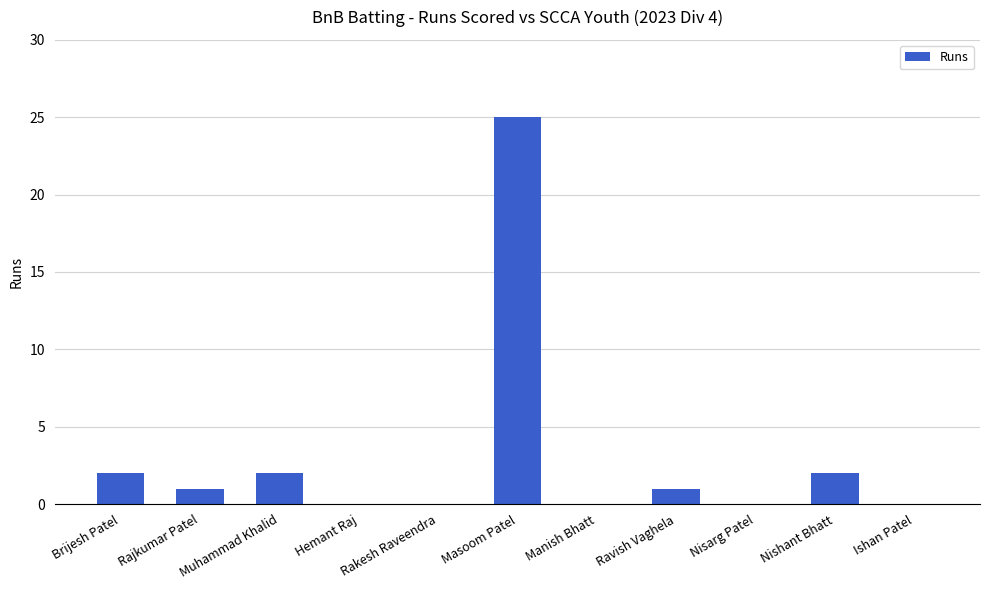

What is the maximum value shown in the chart?

25